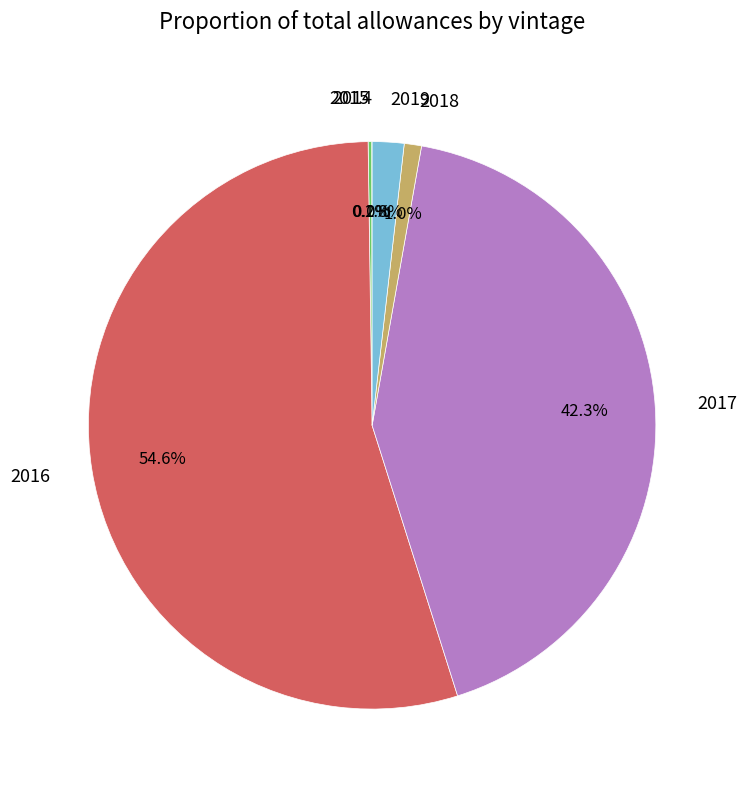

Is it true that 2016 is 69% of the pie?

False